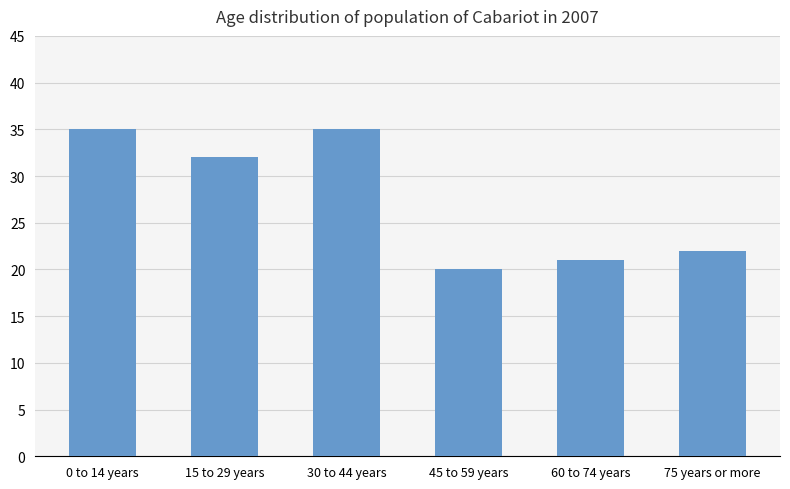

What value does the data have at 30 to 44 years?

35